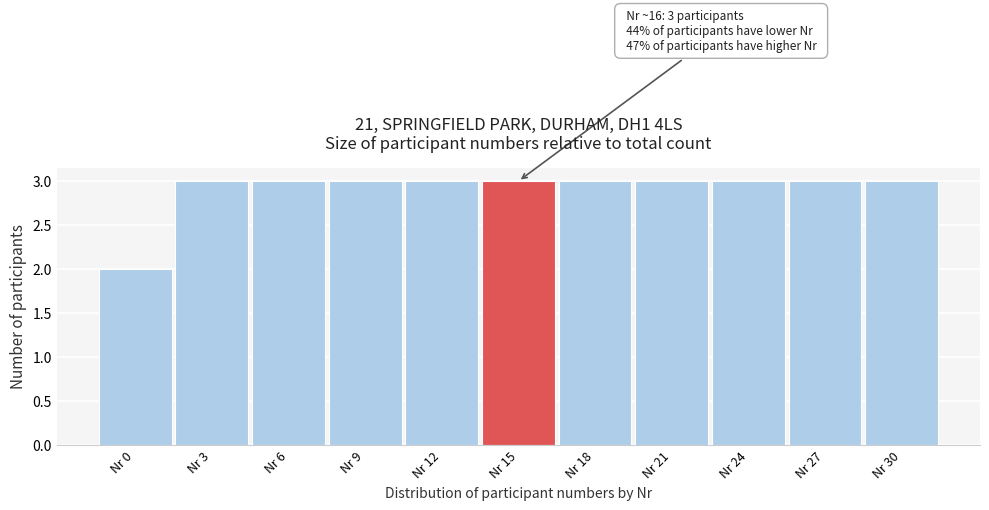

Reading right to left, list all the values displayed in this chart.

3	3	3	3	3	3	3	3	3	3	2